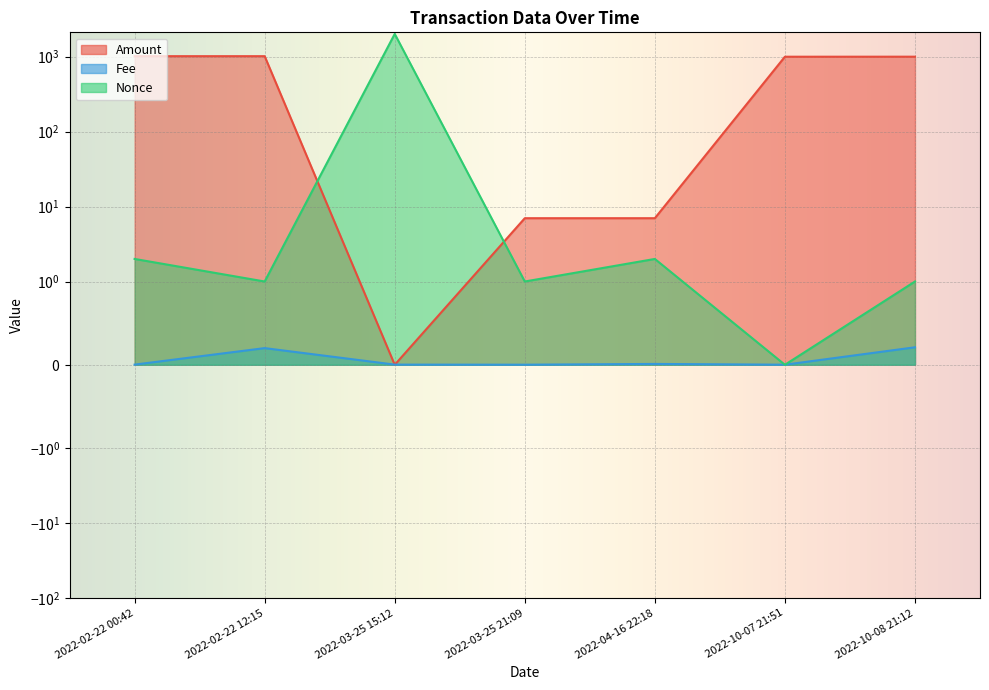

What is the difference between the Amount values at 2022-10-08 21:12 and 2022-02-22 12:15?

15.6